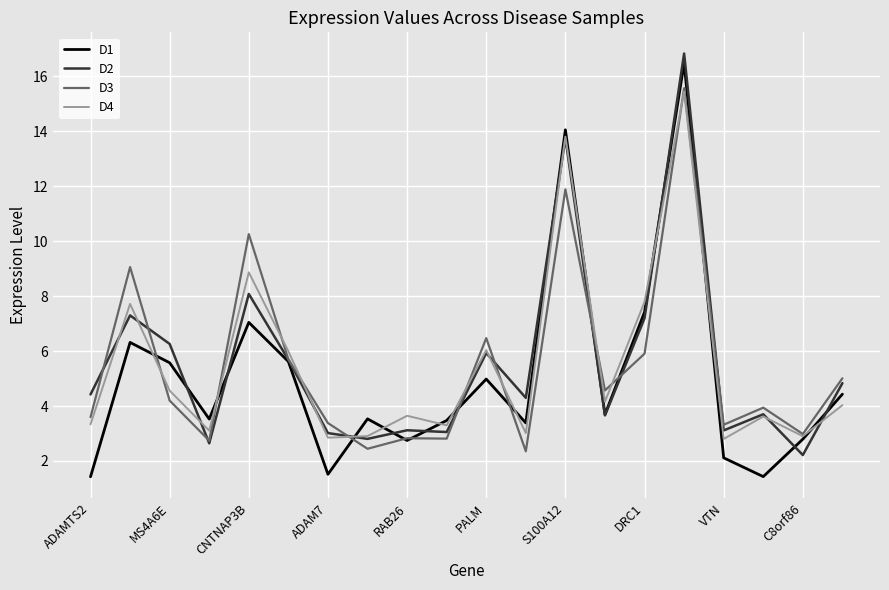

True or false: D4 has more than 2 points higher than both neighbors.

True